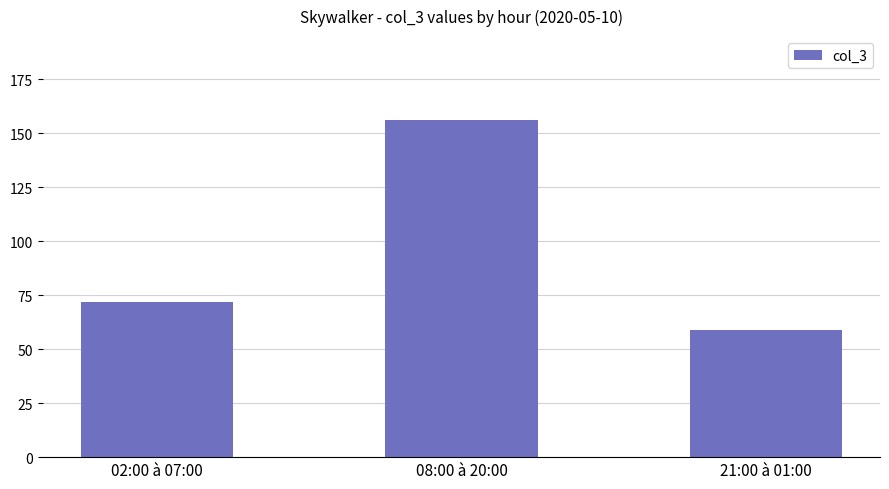

Reading left to right, extract all data points from this chart.

02:00 à 07:00=72	08:00 à 20:00=156	21:00 à 01:00=59